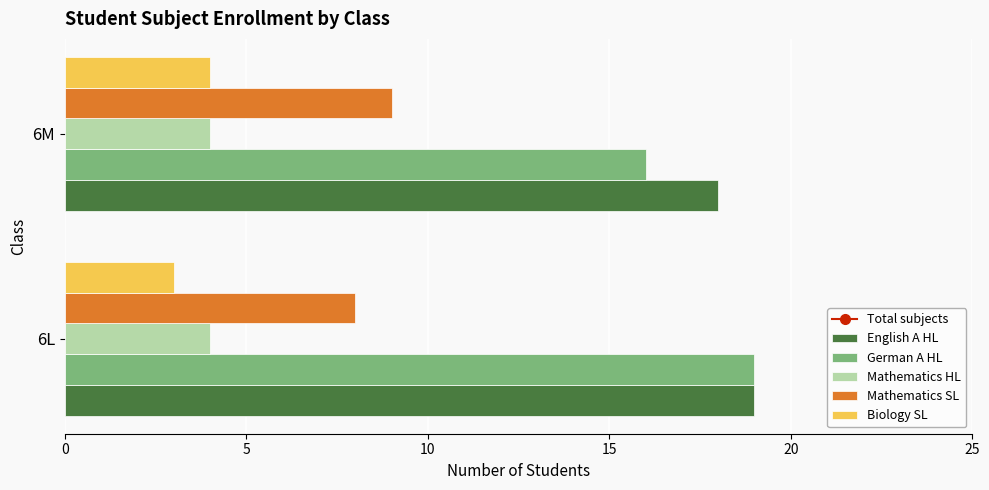

At which category does the chart reach its minimum across all series?

6L